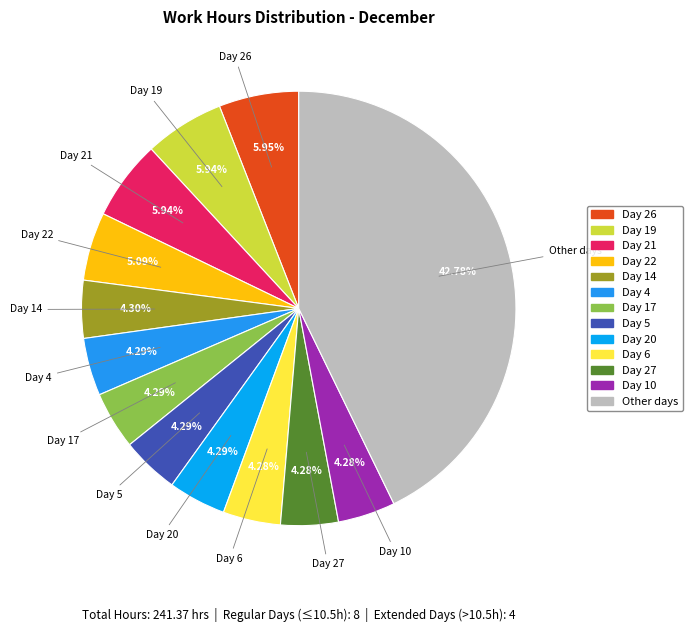

Which has a higher value, Day 6 or Day 22?

Day 22